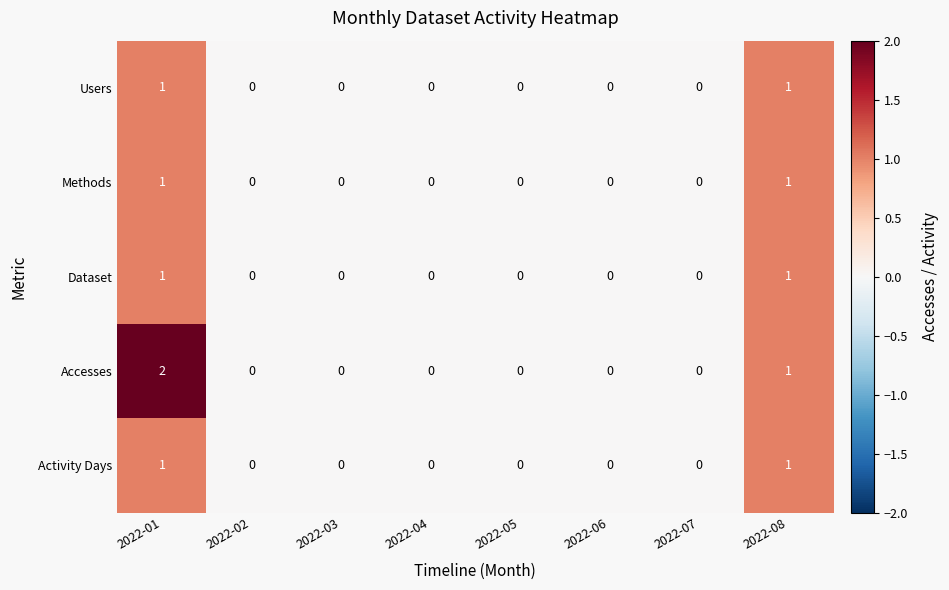

Is it true that Users equals 0 at 2022-06?

True